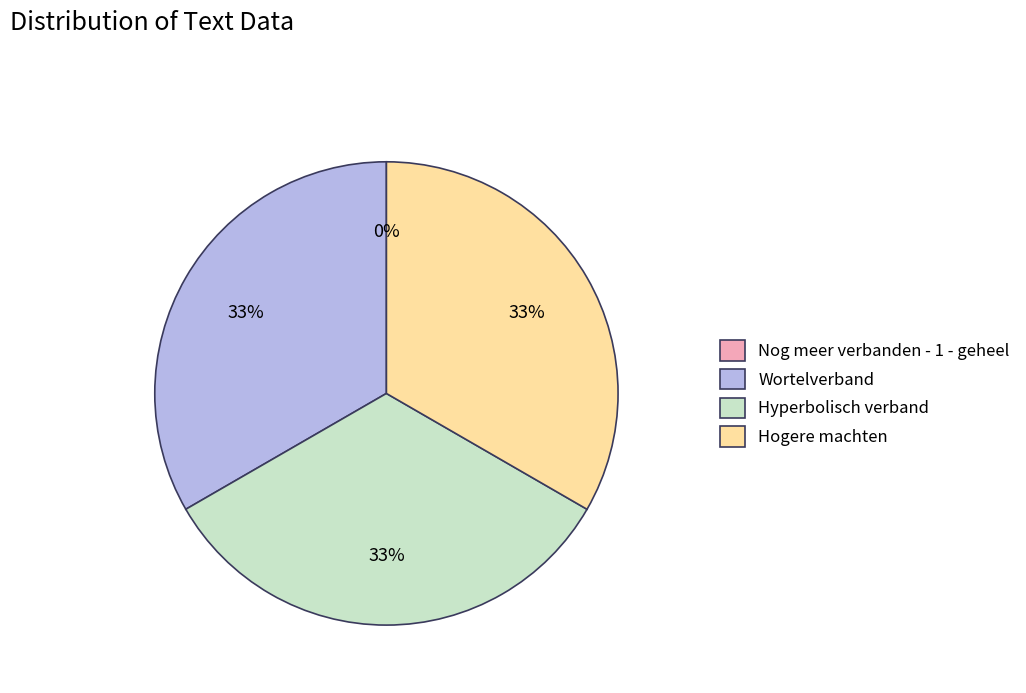

Is it true that Wortelverband is 33% of the pie?

True